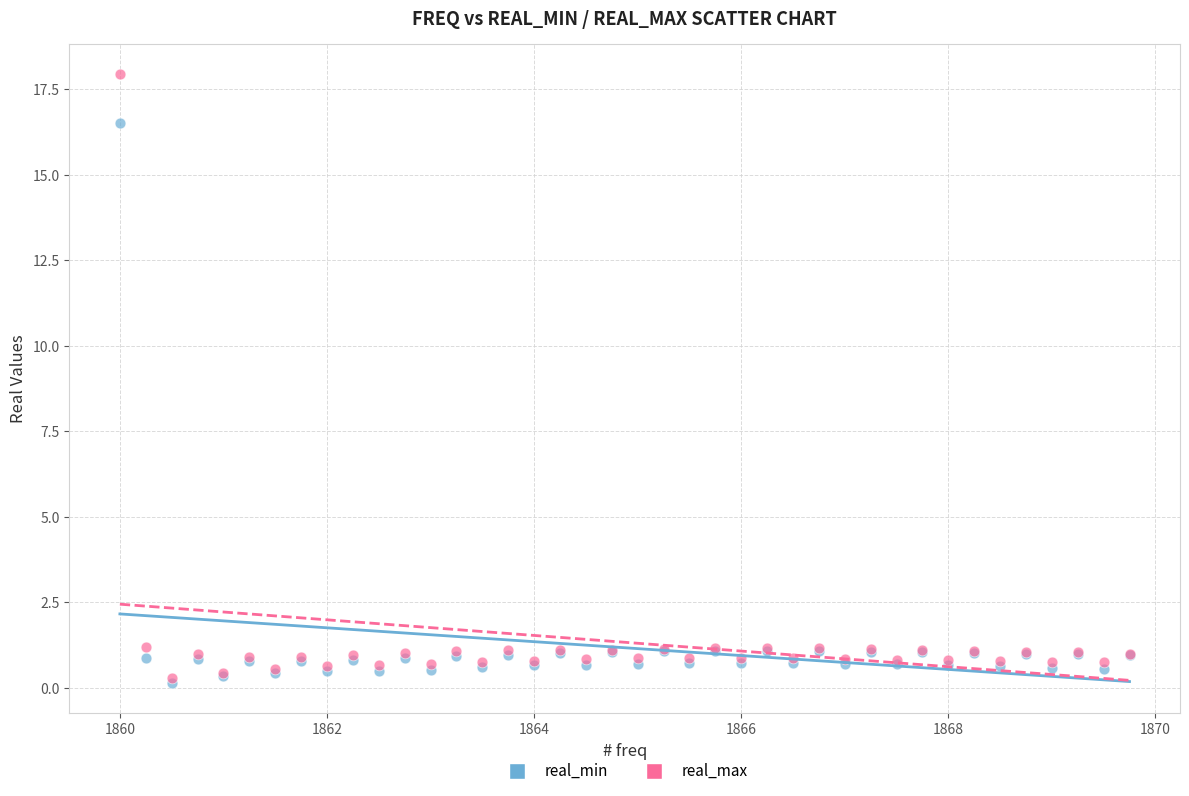

Which series has the largest Y range (max minus min)?

real_max